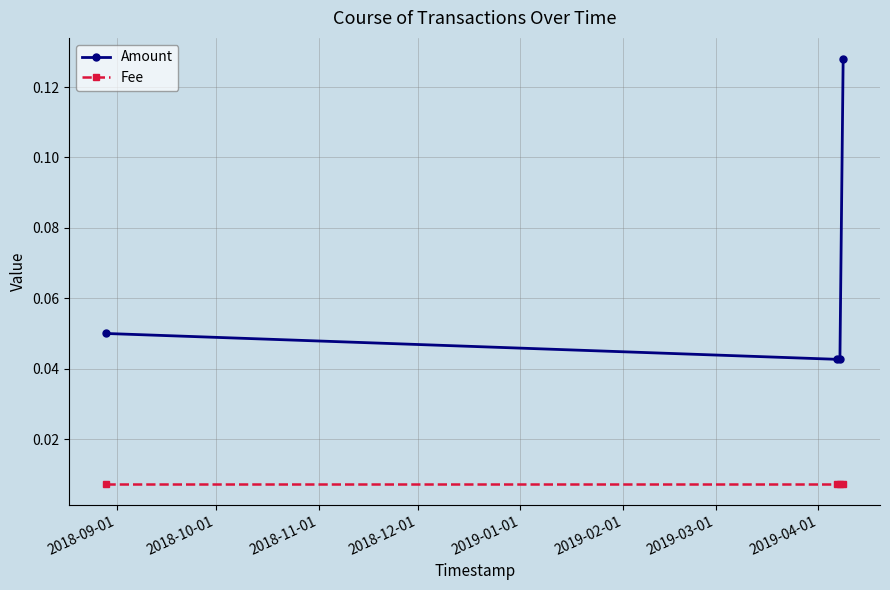

True or false: Fee has more than 2 points higher than both neighbors.

False